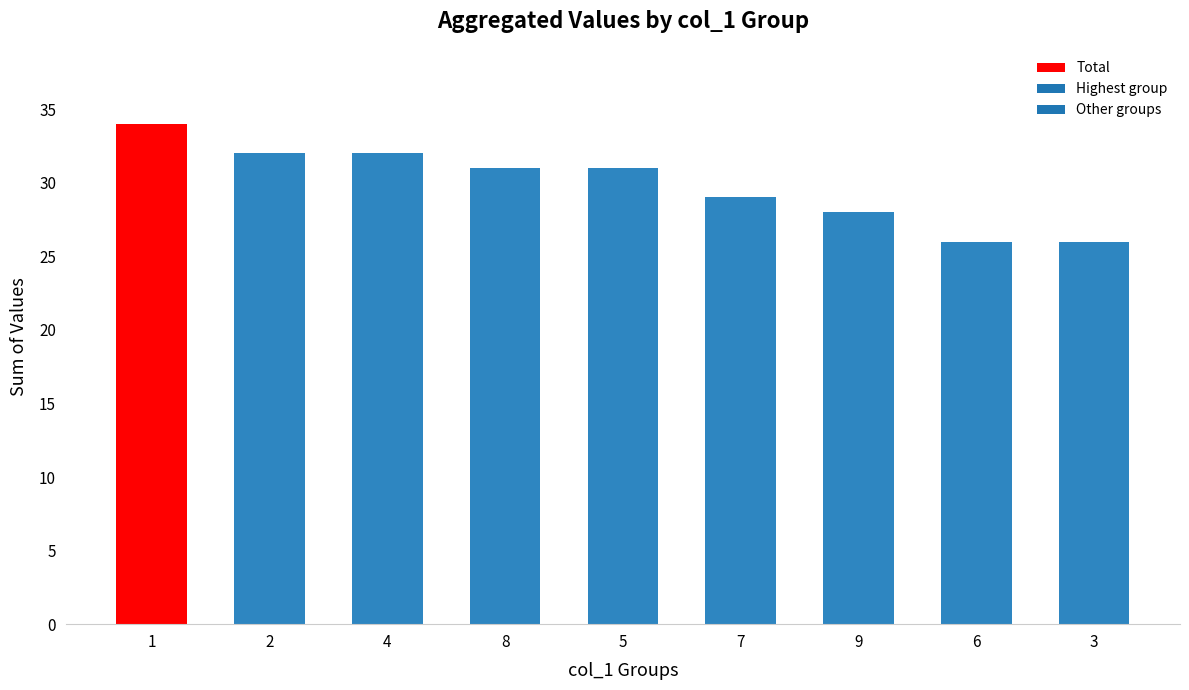

What is the change in value from 1 to 6?

-8